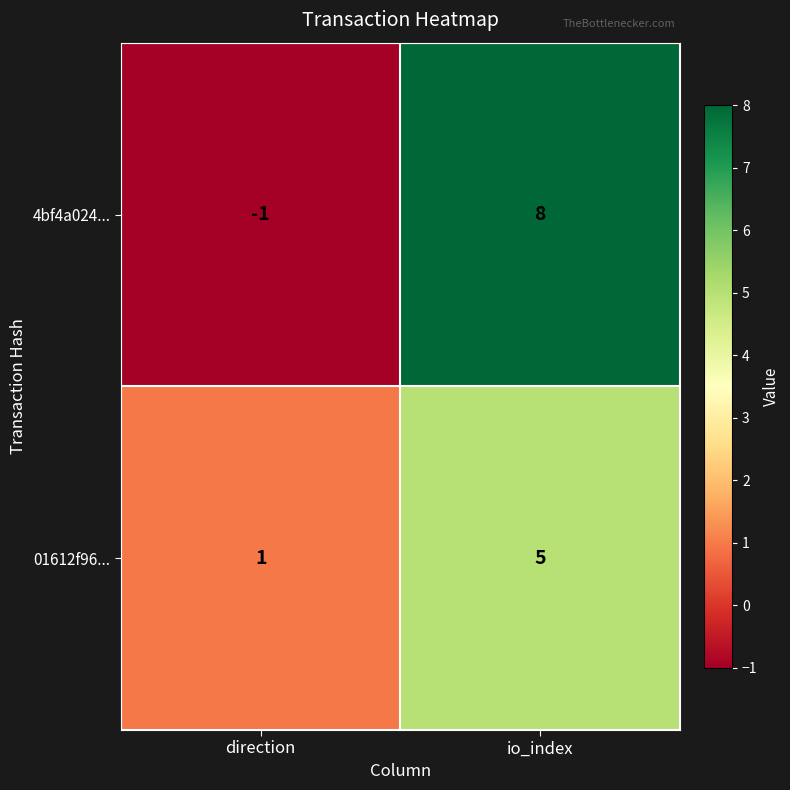

Which series has the largest total across all categories?

4bf4a024...